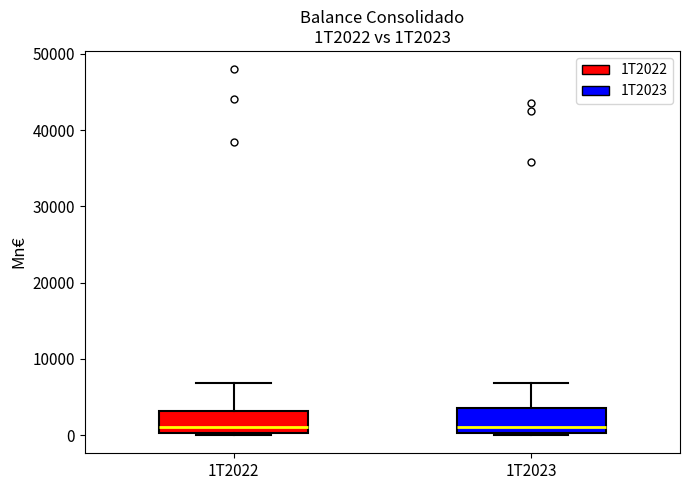

Where does the upper whisker of the box for 1T2023 end on the y-axis? The values are not printed on the chart, so give them approximately, as read against the axis.

7000